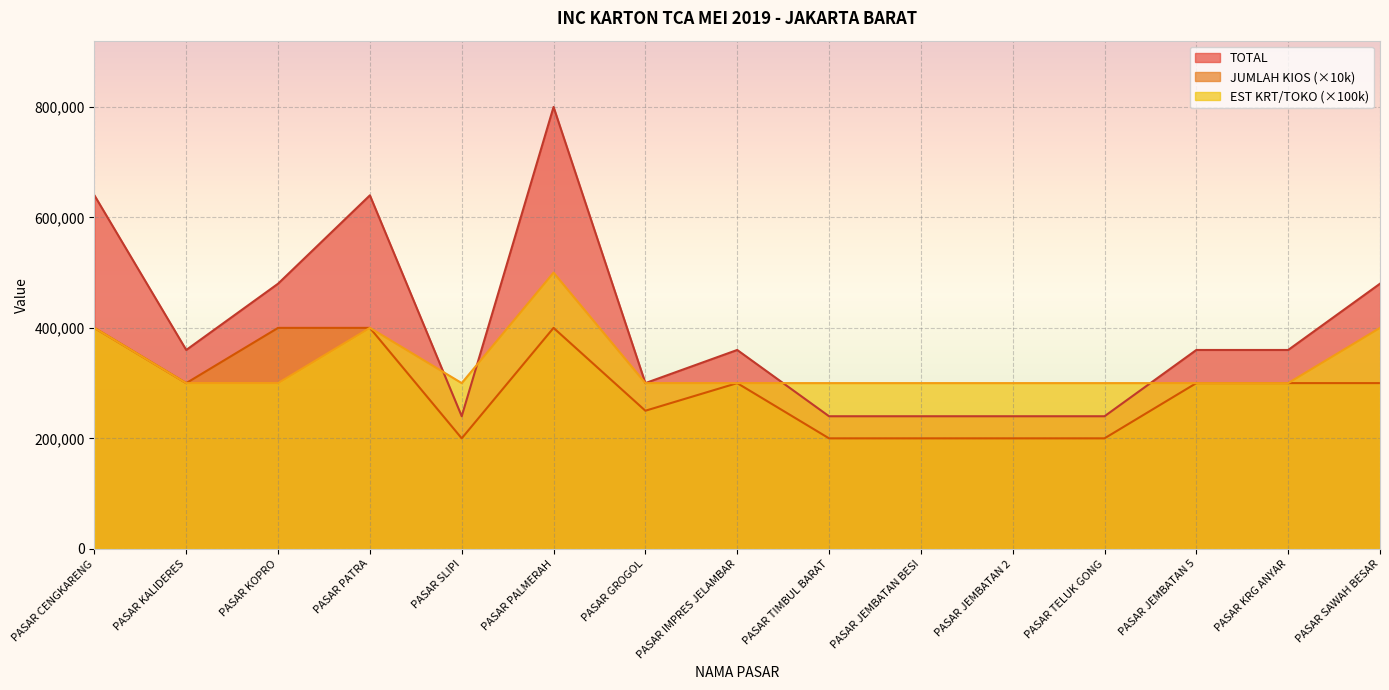

What is the sum of all EST KRT/TOKO values?

5000000